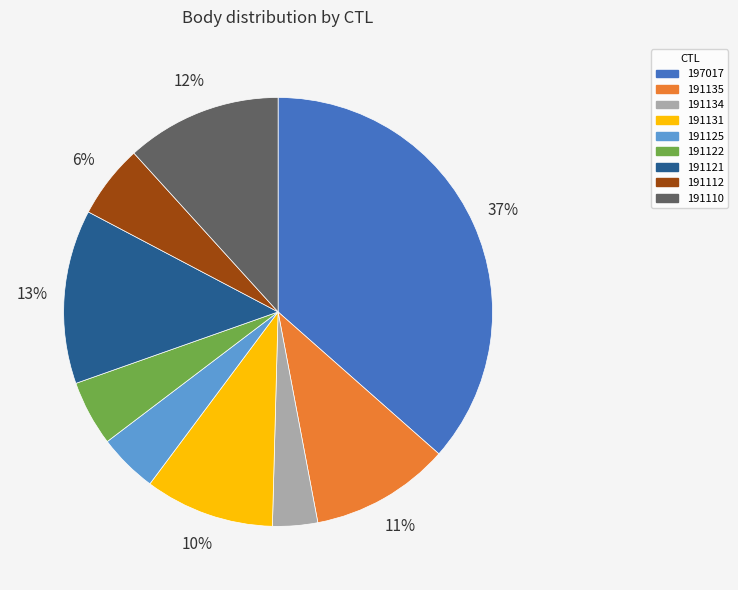

The 197017 slice represents 37% of the pie. True or false?

True